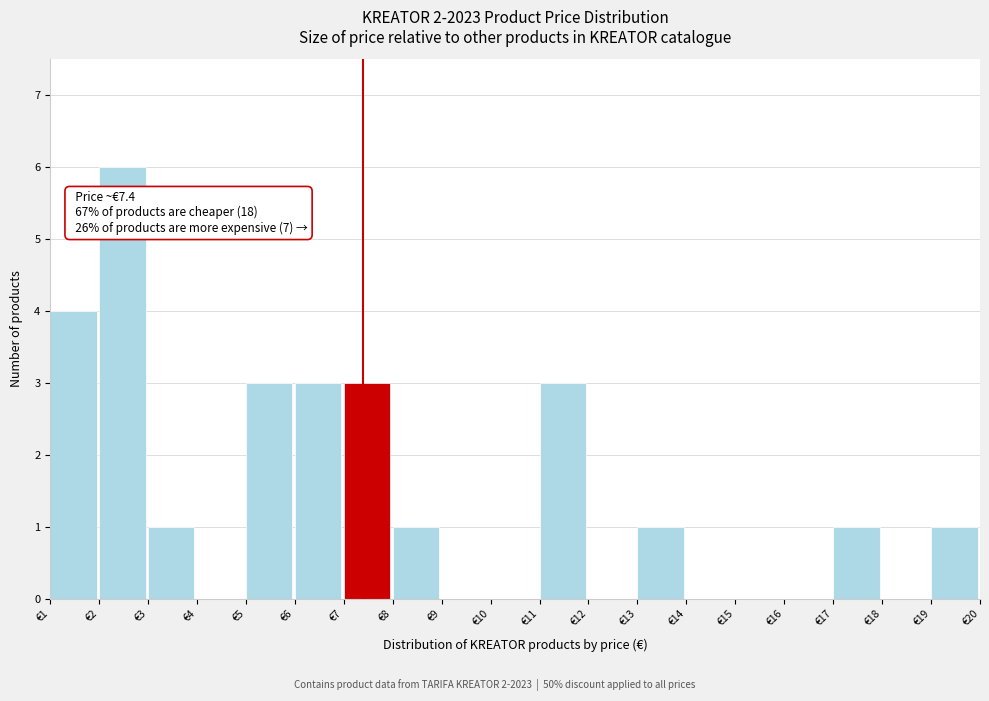

Which range on the x-axis has the tallest bar?

2 to 3